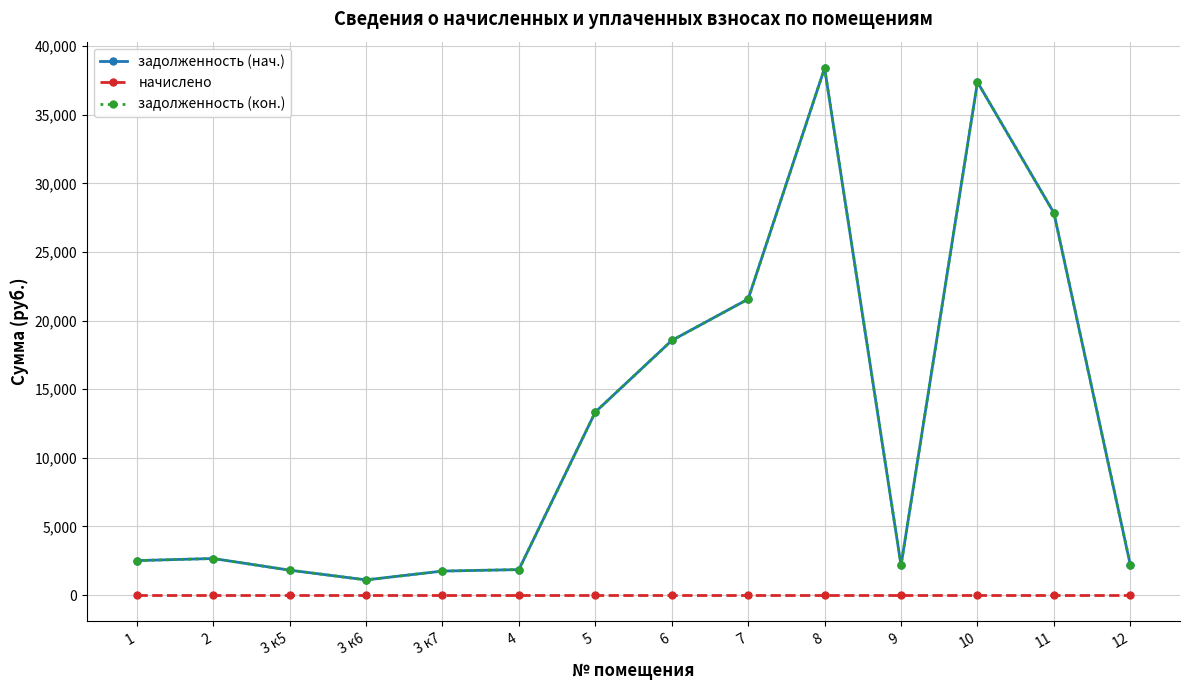

True or false: задолженность (нач.) and задолженность (кон.) cross at least once.

False